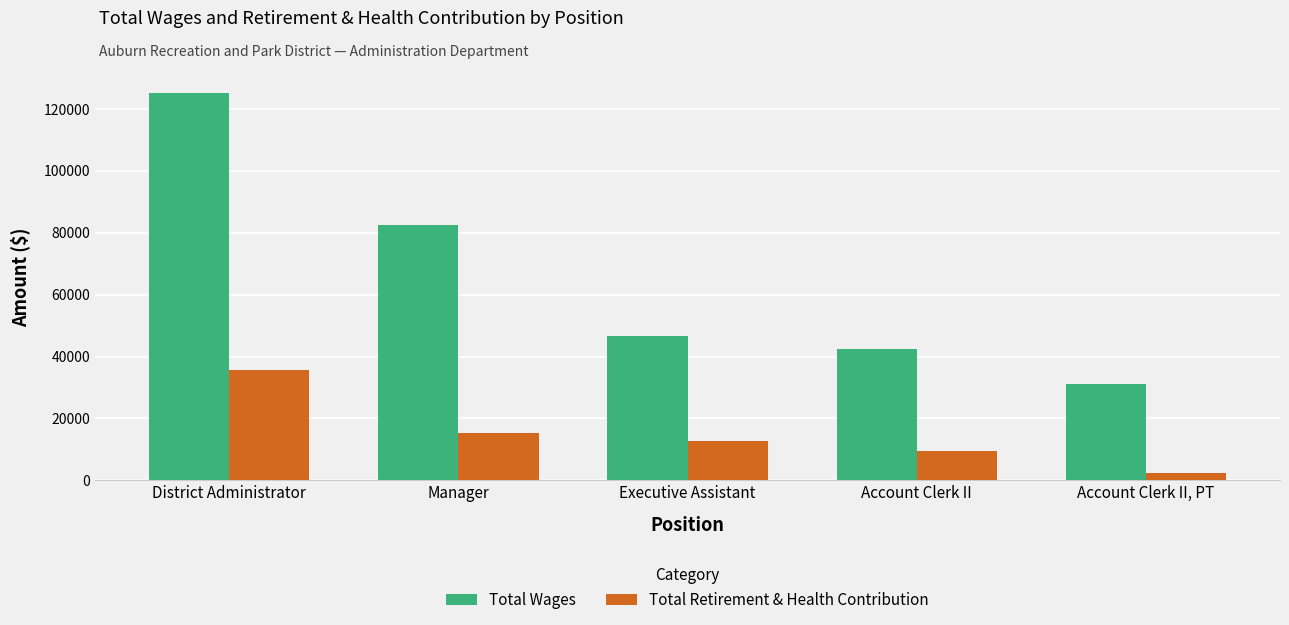

How many groups of bars are there?

5